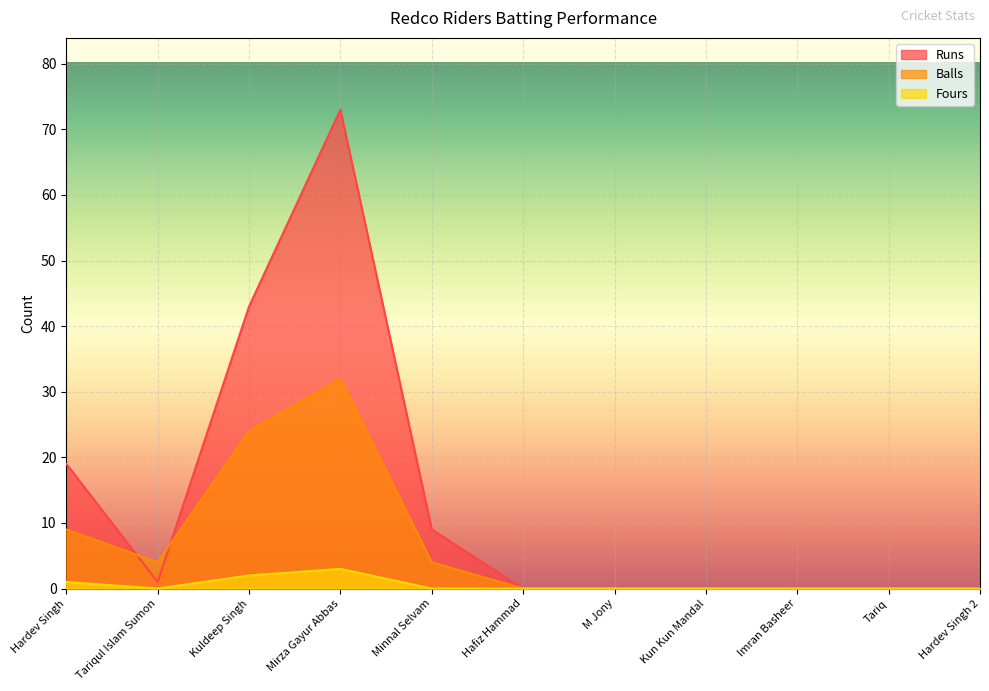

What is the label of the 8th point from the left?

Kun Kun Mandal